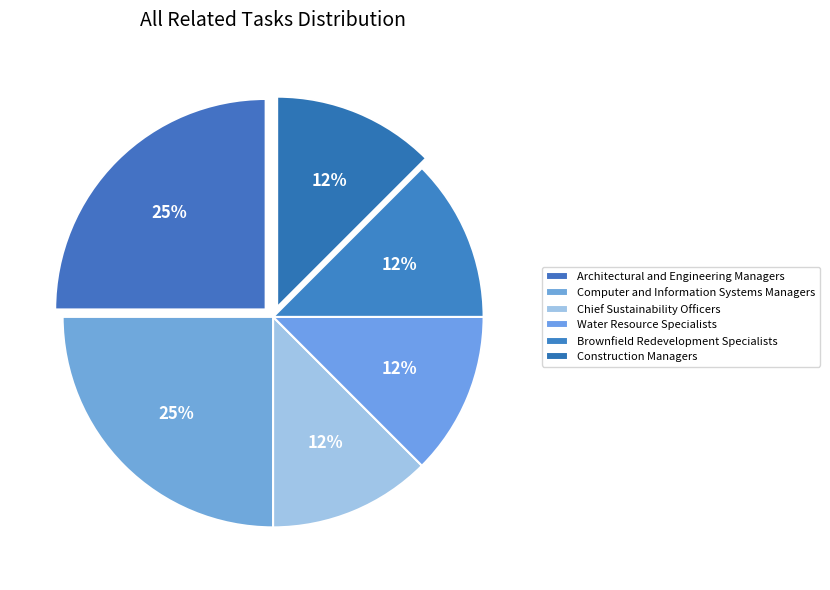

How many slices are in this pie chart?

6